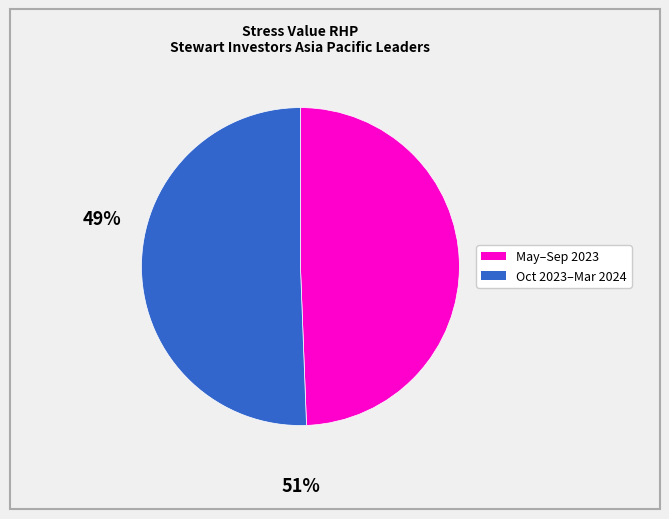

Does any single category account for the majority?

Yes